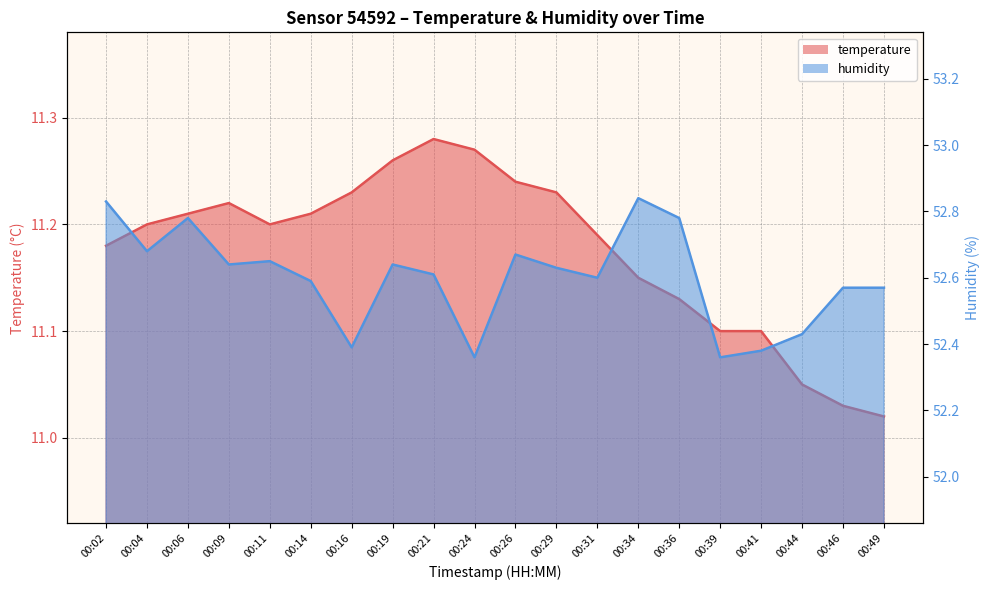

The value of humidity at 00:36 is 52.8. True or false?

True